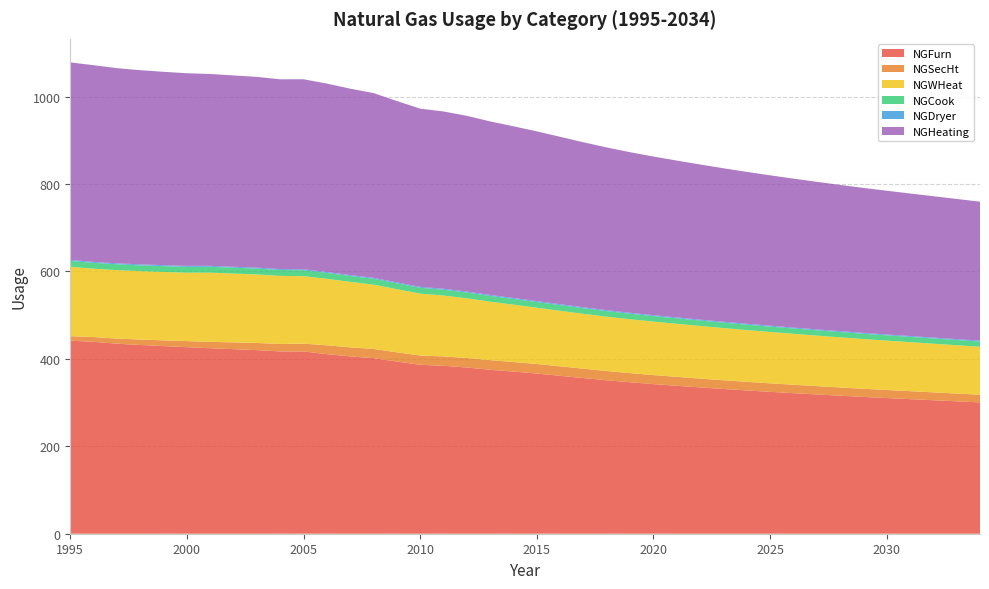

Reading left to right, what are all the values shown in this chart?

NGFurn: 441.6	439.1	434.8	431.9	429.3	426.8	424.4	422.3	420.1	417.1	417.0	410.9	405.7	401.7	393.9	386.5	384.2	380.4	375.1	371.0	366.5	361.3	356.1	351.1	346.6	342.4	338.5	334.8	331.2	327.8	324.6	321.6	318.6	315.8	313.0	310.4	307.9	305.4	303.0	300.5
NGSecHt: 10.3	10.9	11.6	12.4	13.1	13.9	14.6	15.5	16.4	17.2	17.9	20.2	20.8	21.0	21.1	21.2	21.4	21.7	22.0	21.9	21.9	21.7	21.4	21.1	20.9	20.7	20.4	20.2	19.9	19.7	19.5	19.3	19.1	18.9	18.6	18.4	18.2	18.0	17.8	17.6
NGWHeat: 158.9	156.3	156.7	156.5	156.5	156.5	158.4	157.4	156.8	155.7	154.5	152.1	149.8	147.2	144.5	141.6	139.3	136.5	133.8	131.2	128.7	127.1	125.6	124.3	123.2	122.3	121.4	120.4	119.5	118.5	117.5	116.6	115.6	114.7	113.8	112.9	112.1	111.3	110.5	109.8
NGCook: 13.3	13.3	13.3	13.3	13.3	13.4	13.4	13.4	13.4	13.4	13.5	13.5	13.5	13.5	13.4	13.3	13.3	13.3	13.1	13.1	13.0	12.9	12.8	12.7	12.6	12.5	12.5	12.4	12.4	12.3	12.3	12.2	12.2	12.2	12.1	12.1	12.1	12.1	12.0	12.0
NGDryer: 2.3	2.3	2.3	2.2	2.2	2.2	2.2	2.2	2.1	2.1	2.1	2.1	2.1	2.1	2.1	2.2	2.2	2.2	2.2	2.2	2.2	2.2	2.2	2.2	2.1	2.1	2.1	2.1	2.1	2.0	2.0	2.0	2.0	2.0	2.0	1.9	1.9	1.9	1.9	1.9
NGHeating: 451.9	450.1	446.4	444.2	442.4	440.7	439.0	437.8	436.5	434.2	434.9	431.2	426.5	422.7	415.0	407.7	405.7	402.1	397.1	392.9	388.3	383.0	377.5	372.3	367.5	363.0	358.9	354.9	351.1	347.5	344.1	340.8	337.7	334.6	331.7	328.9	326.2	323.4	320.8	318.0